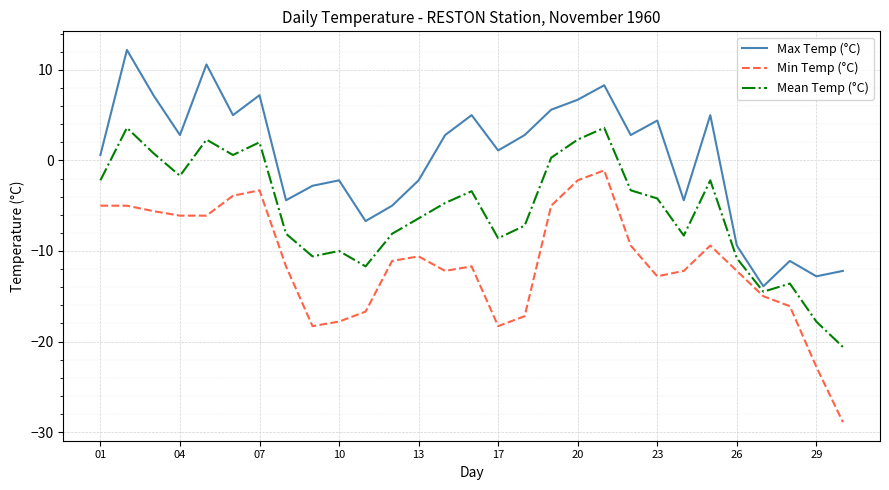

How many values in Mean Temp (°C) are below zero?

21